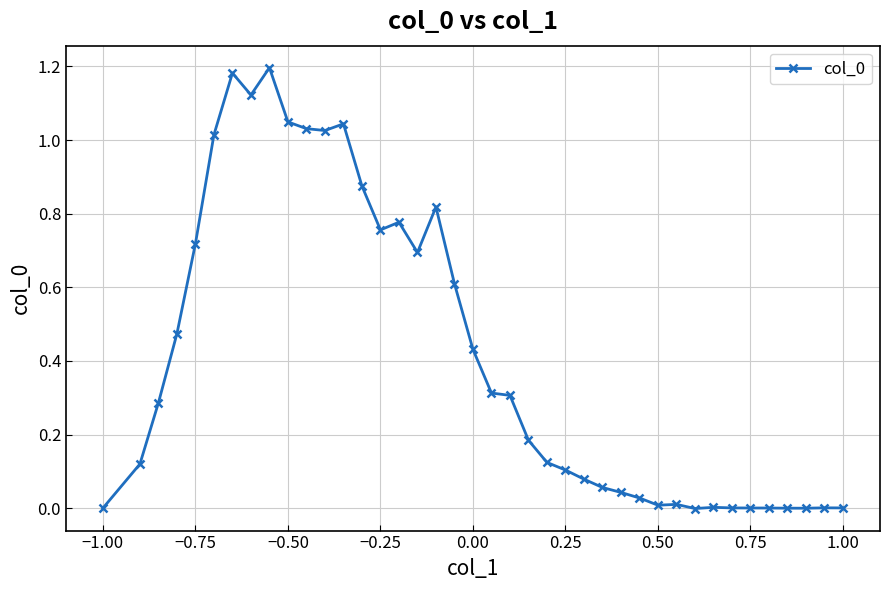

What is the sum of all values?

16.5